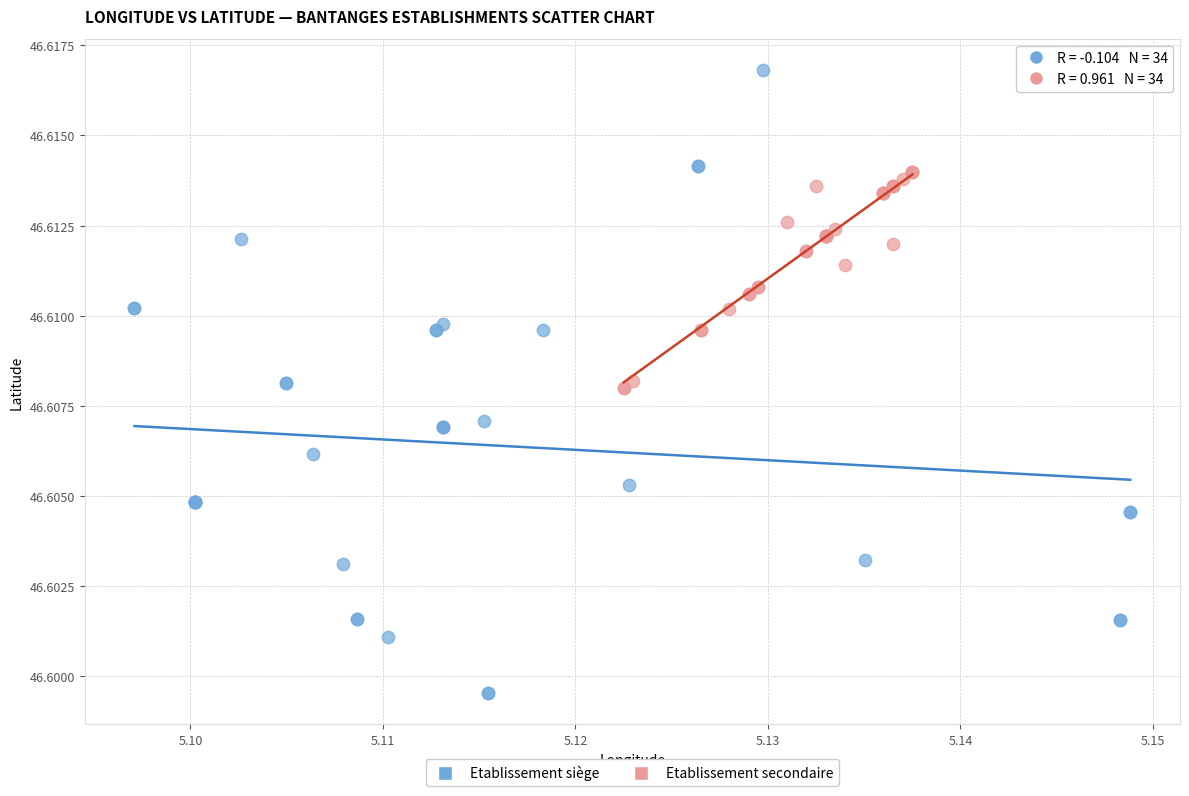

Which series has the widest spread of Y values?

Etablissement siège